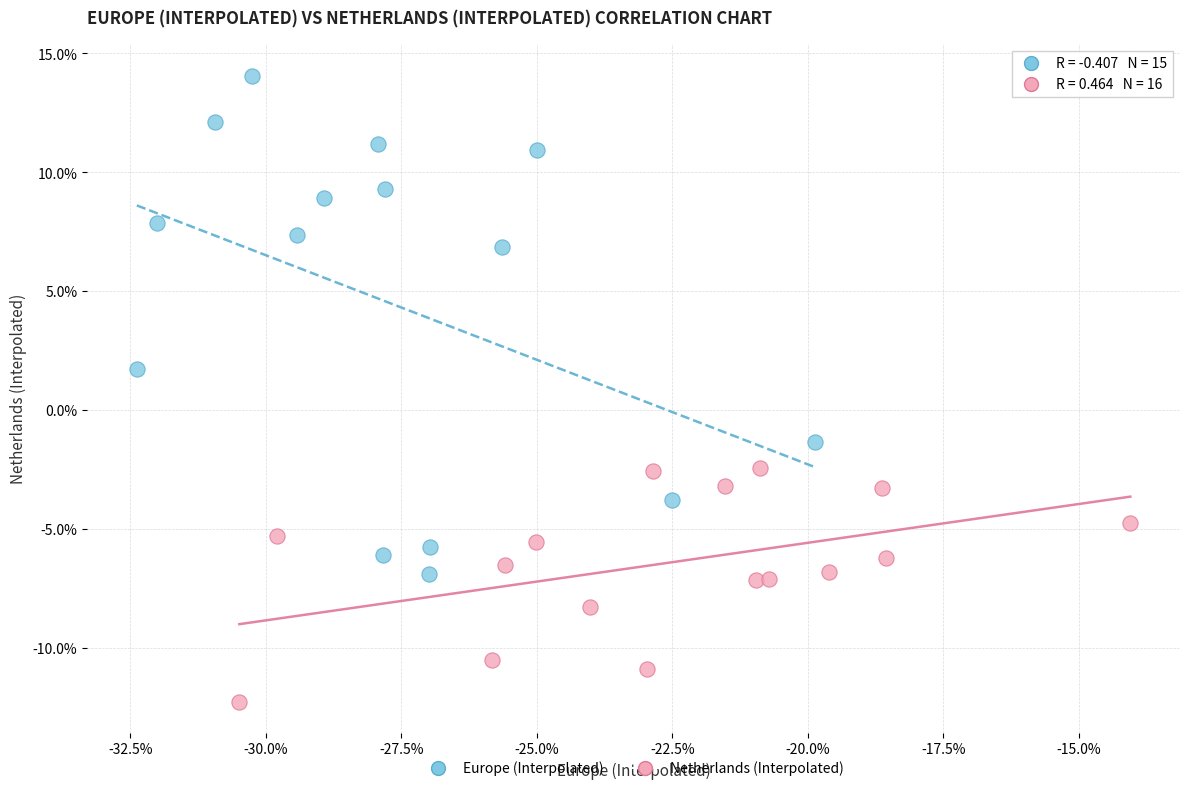

Which series contains the highest Y value?

Europe (Interpolated)